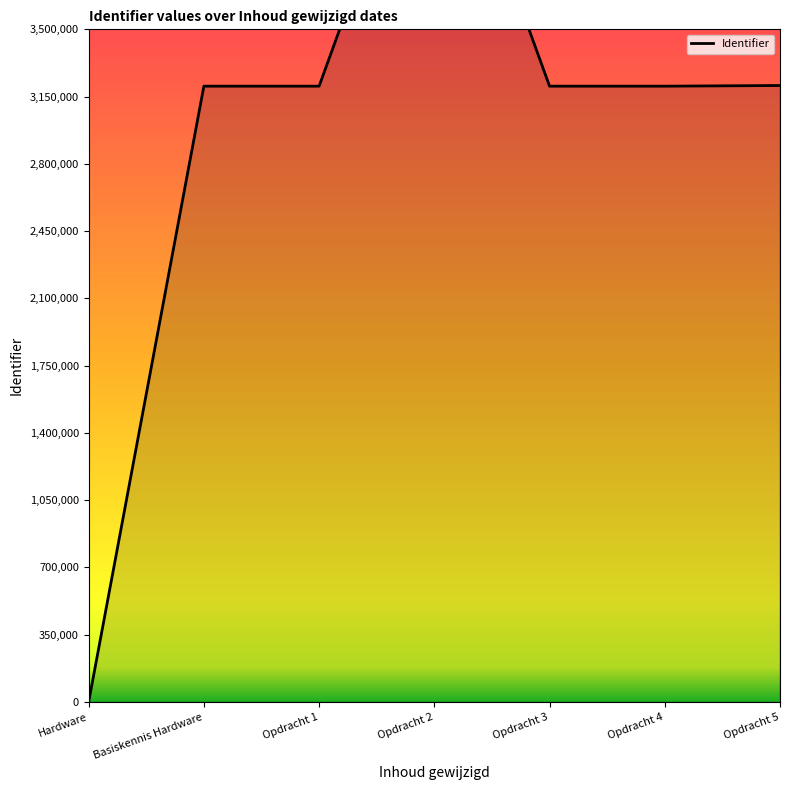

What is the label of the 1st point from the left?

Hardware